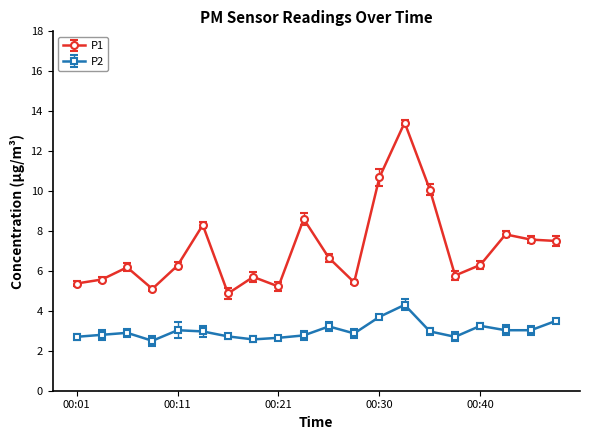

How many categories are shown in the chart?

20